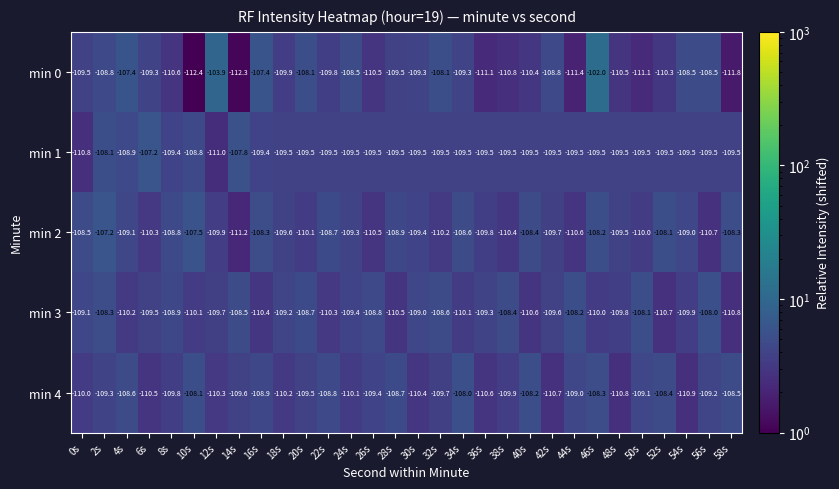

Which series has the largest total across all categories?

min 2